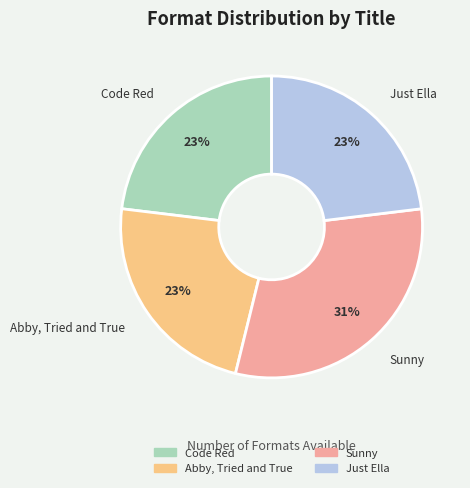

Does Abby, Tried and True account for over 50% of the chart?

No